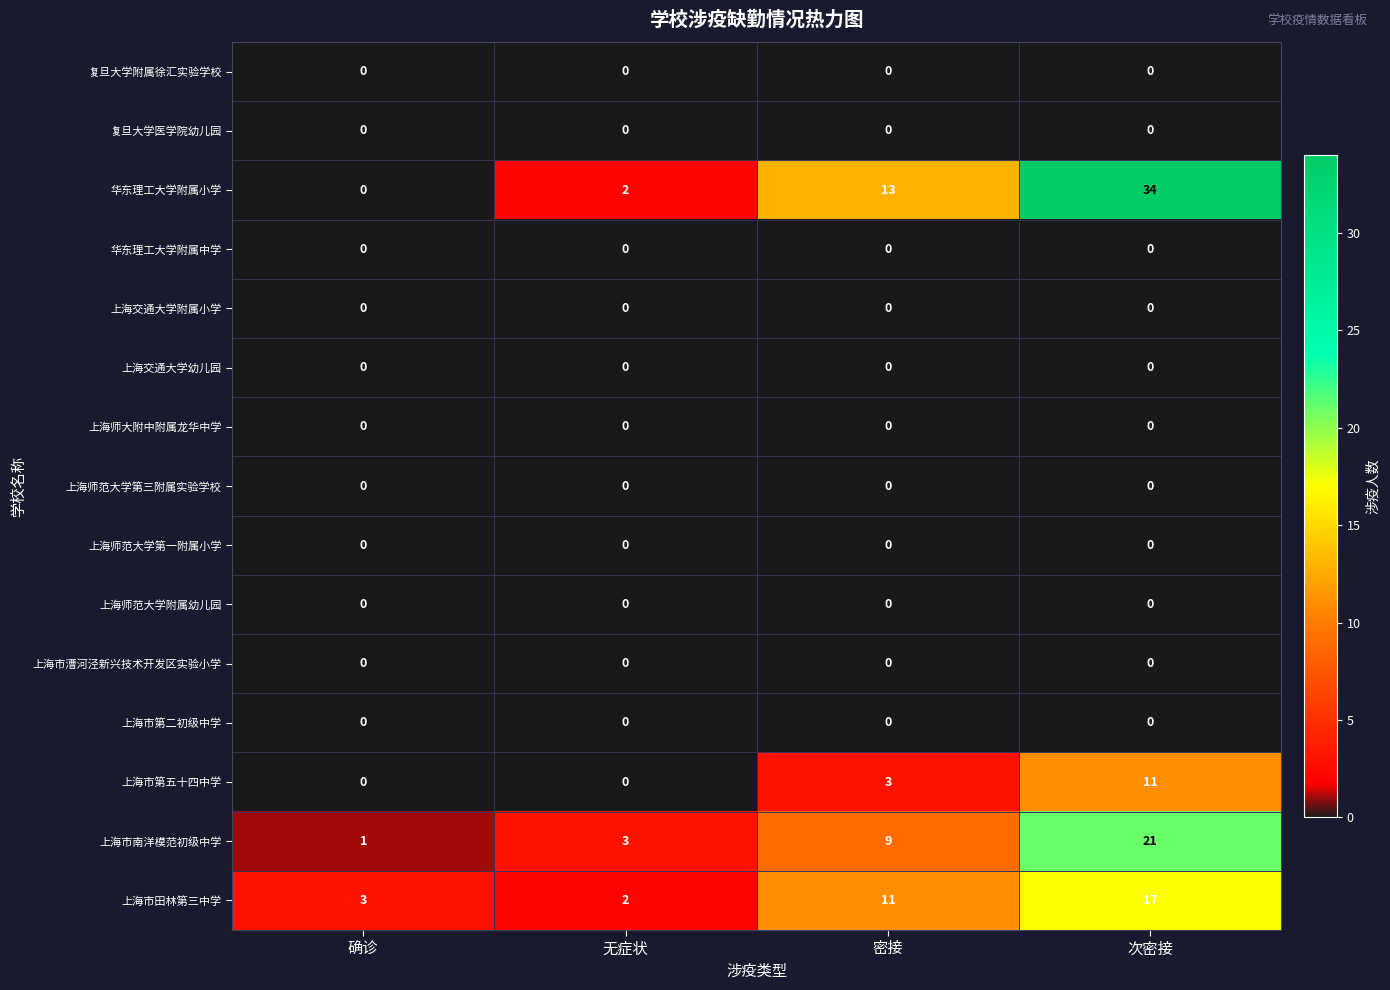

List the labels in order of 上海市南洋模范初级中学 value, largest first.

次密接, 密接, 无症状, 确诊